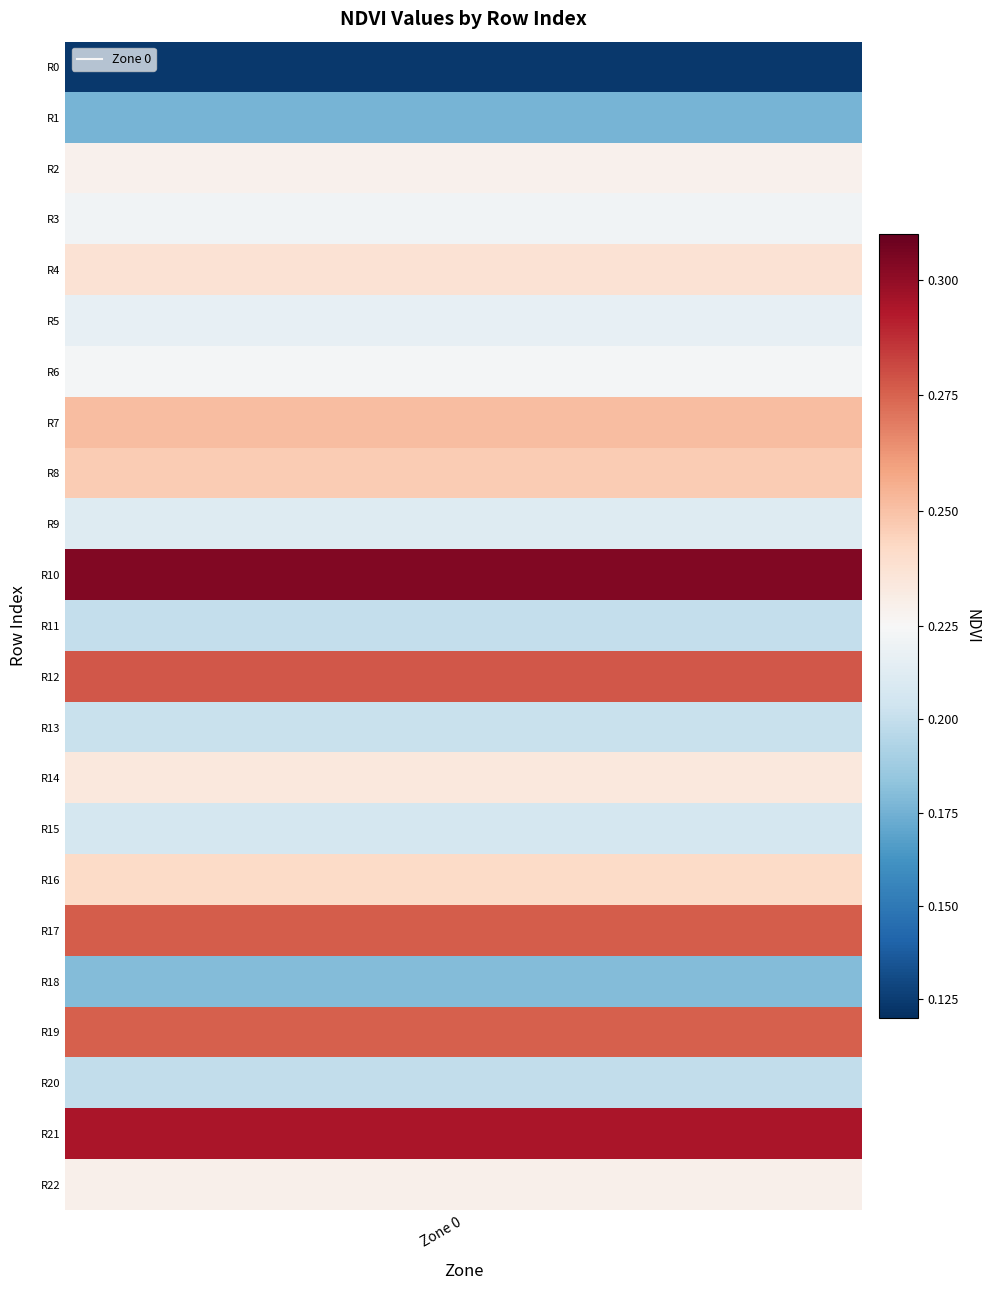

Rank the categories by value from lowest to highest.

0, 1, 18, 20, 11, 13, 15, 9, 5, 3, 6, 2, 22, 14, 4, 16, 8, 7, 19, 17, 12, 21, 10